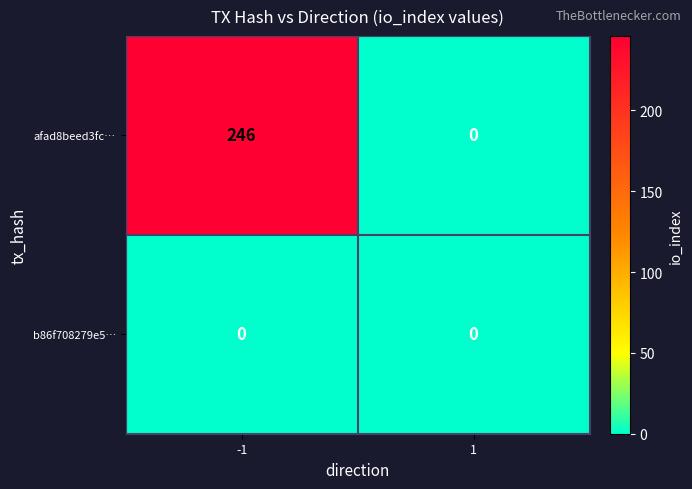

Reading left to right, list all the values displayed in this chart.

afad8beed3fc…: -1=246	1=0
b86f708279e5…: -1=0	1=0